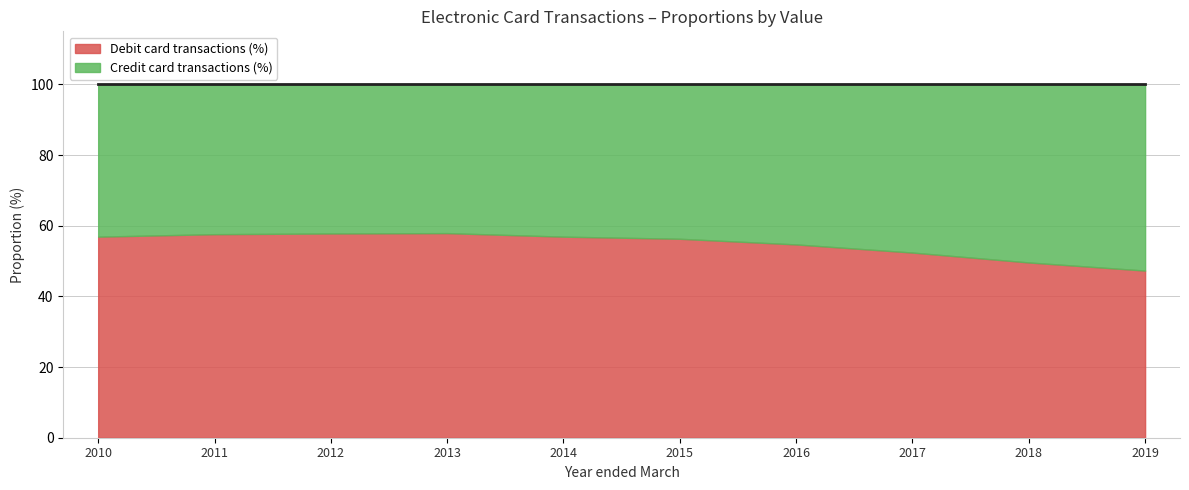

Rank the series at 2015 from lowest to highest value.

Credit card transactions (%), Debit card transactions (%)